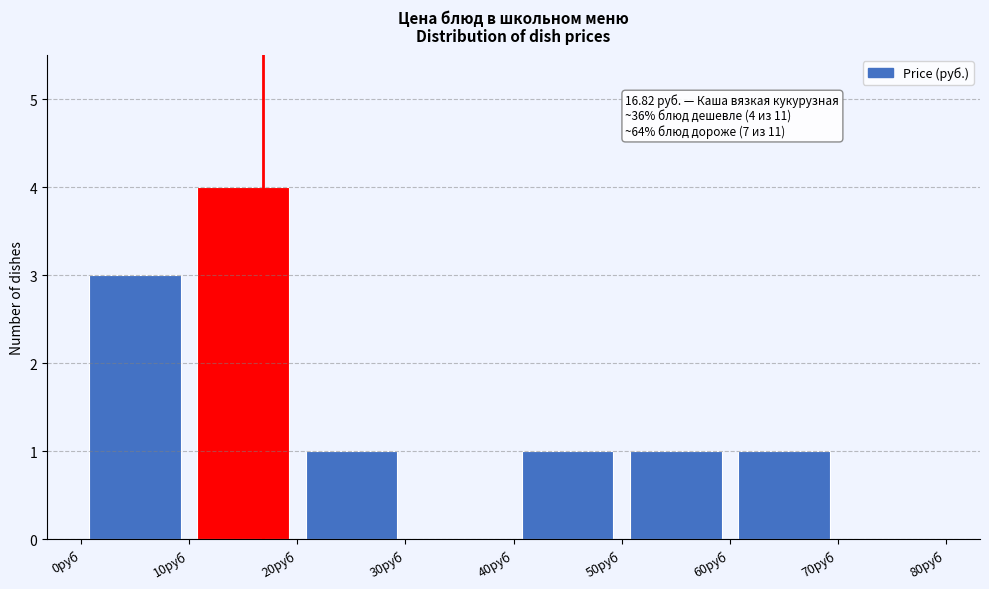

Which range on the x-axis has the tallest bar?

10 to 20